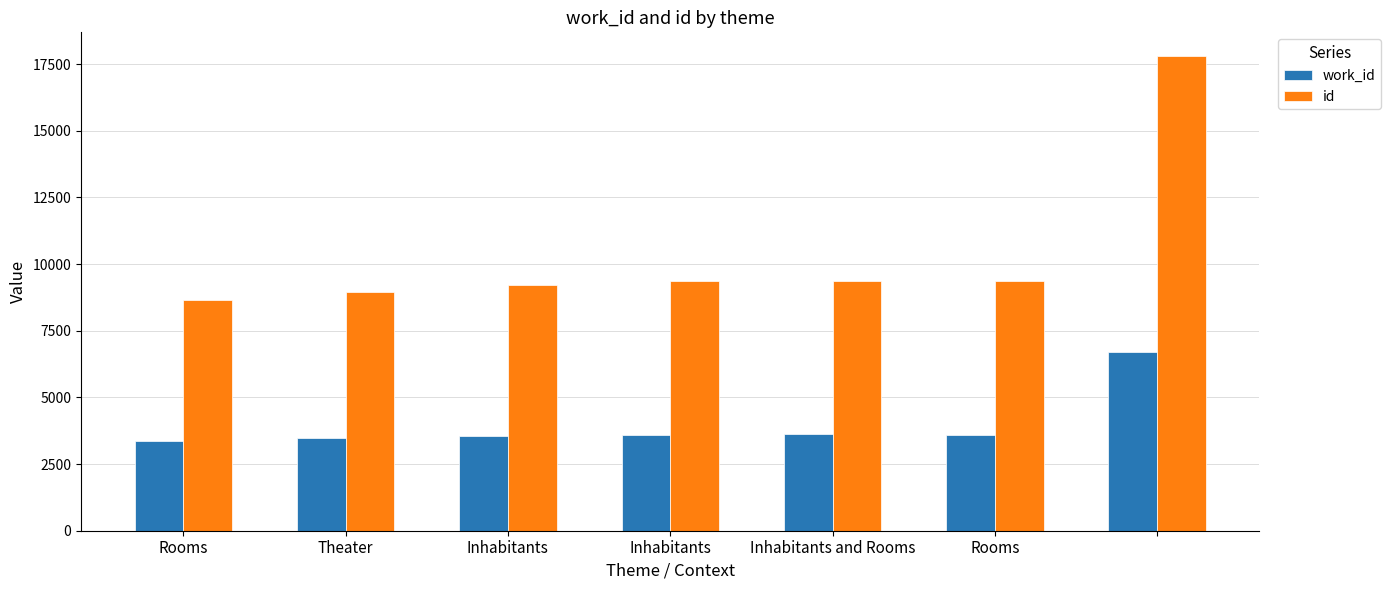

How many groups of bars are there?

7